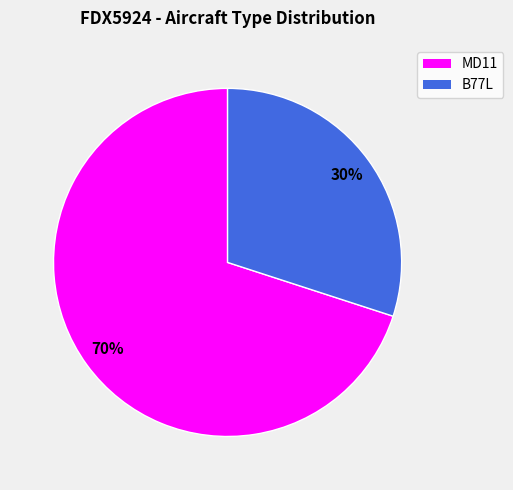

To the nearest percent, what percentage of the pie is MD11?

70%